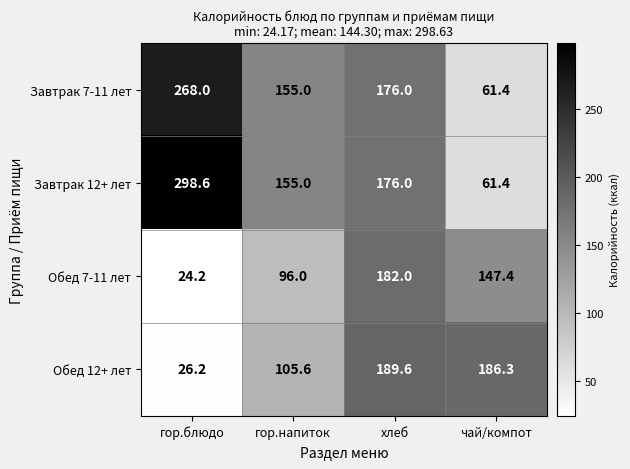

True or false: Завтрак 12+ лет has a value of 36.5 at чай/компот.

False